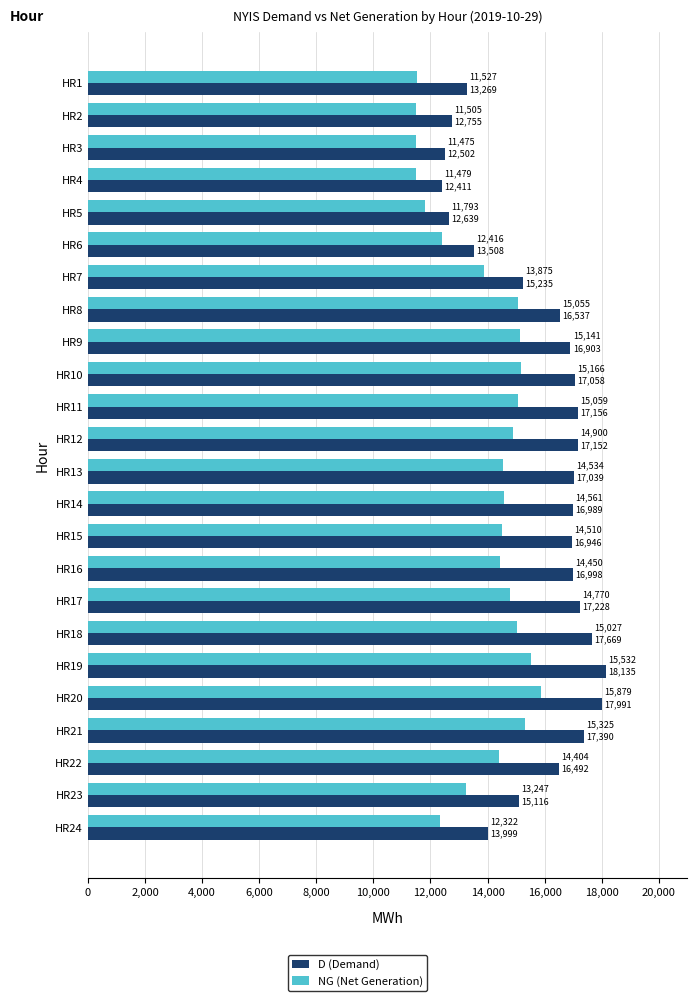

What is the sum of all NG (Net Generation) values?

333952